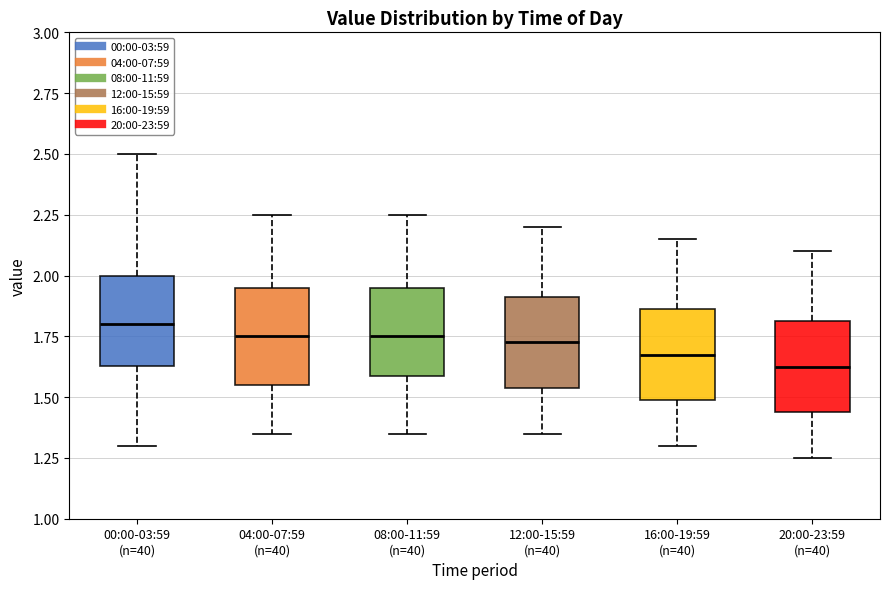

Reading left to right, read every box against the y-axis: the position of its median line, the range the box covers, and the ends of its whiskers. The values are not printed on the chart, so give them approximately, as read against the axis.

00:00-03:59 (n=40): median 1.80, box 1.65 to 2.00, whiskers 1.30 to 2.50
04:00-07:59 (n=40): median 1.75, box 1.55 to 1.95, whiskers 1.35 to 2.25
08:00-11:59 (n=40): median 1.75, box 1.60 to 1.95, whiskers 1.35 to 2.25
12:00-15:59 (n=40): median 1.75, box 1.55 to 1.90, whiskers 1.35 to 2.20
16:00-19:59 (n=40): median 1.70, box 1.50 to 1.85, whiskers 1.30 to 2.15
20:00-23:59 (n=40): median 1.65, box 1.45 to 1.80, whiskers 1.25 to 2.10